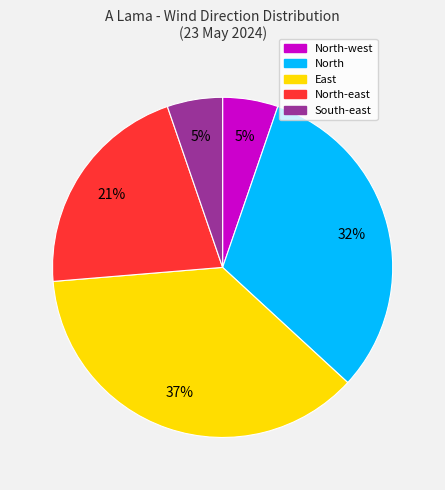

How many slices are in this pie chart?

5